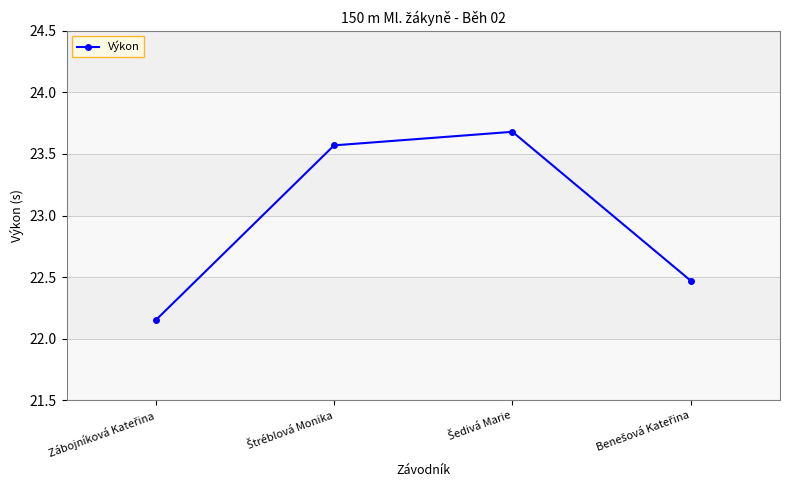

What is the difference between the maximum and second lowest values?

1.2